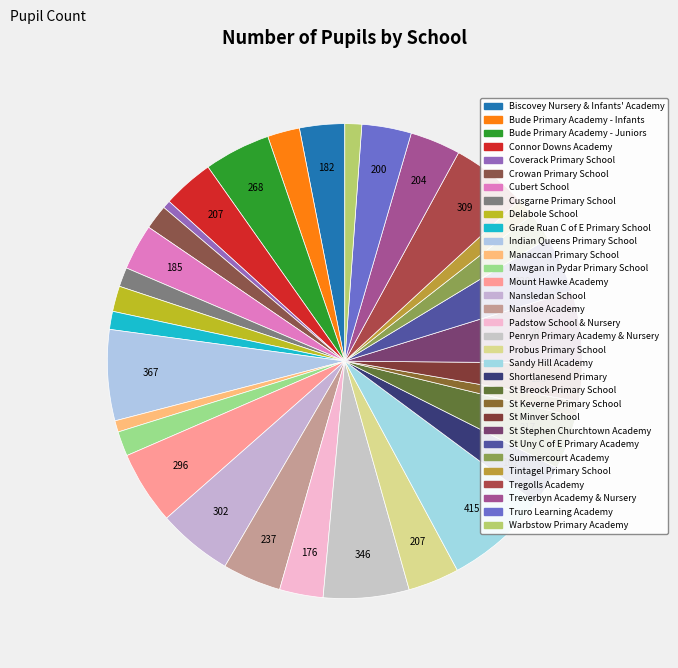

Does any single category account for the majority?

No